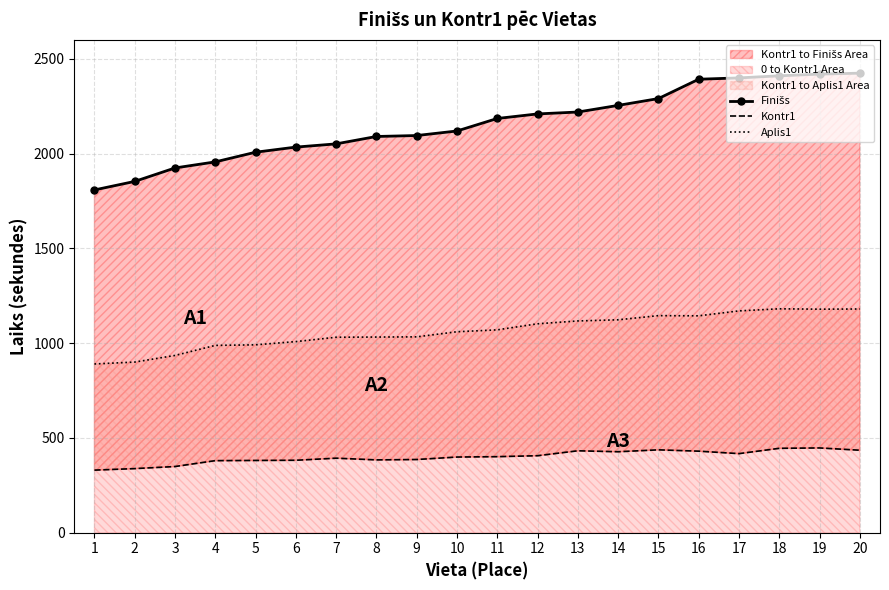

Is it true that Aplis1 equals 1032 at 8?

True